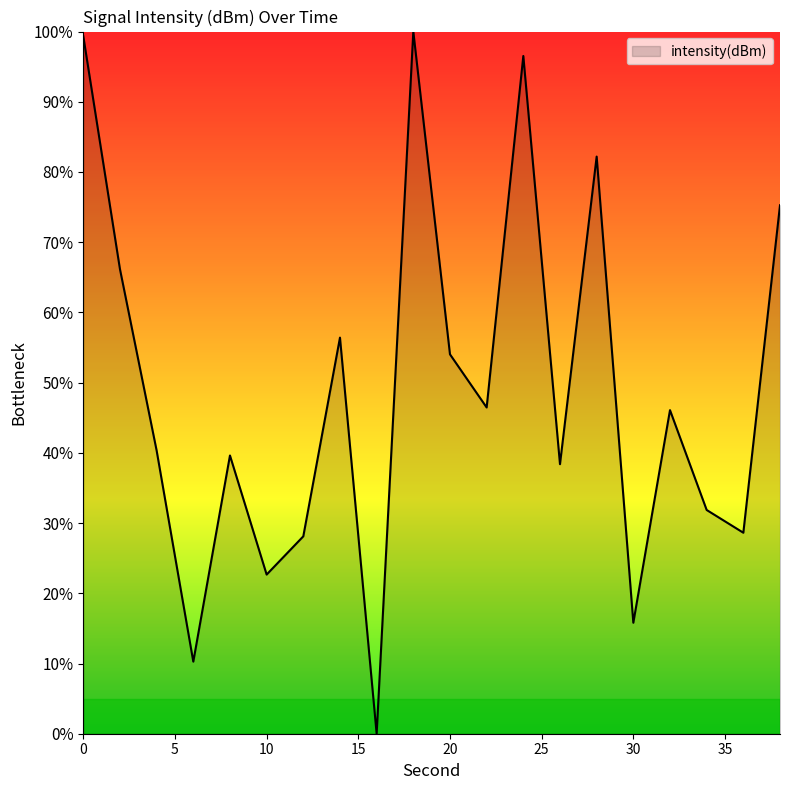

How many lines are shown in the chart?

1